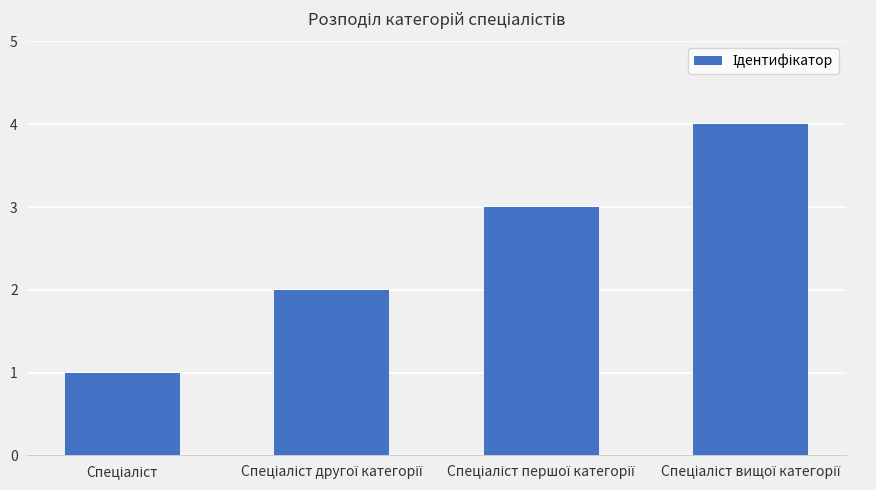

What is the greatest value displayed?

4